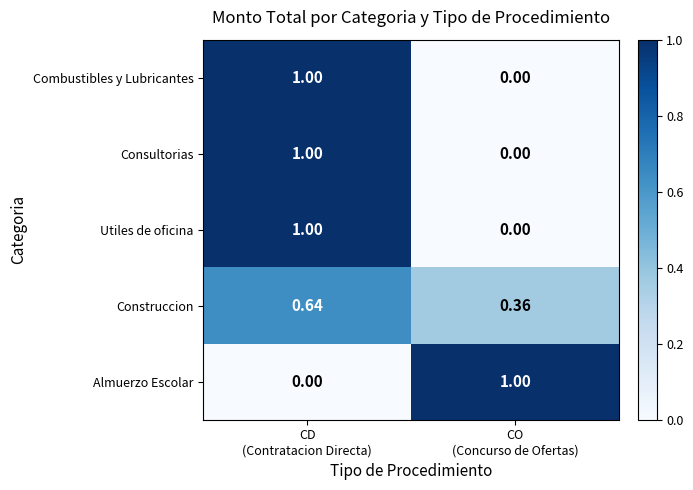

At which category is the sum across all series the highest?

CD
(Contratacion Directa)